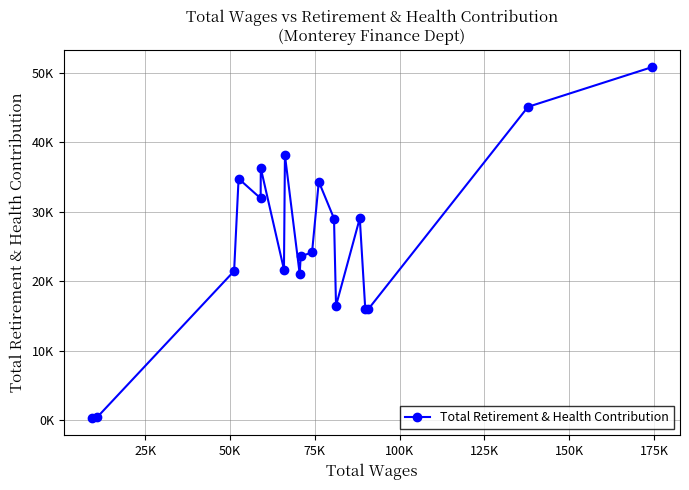

What is the difference between the maximum and minimum values?

50462